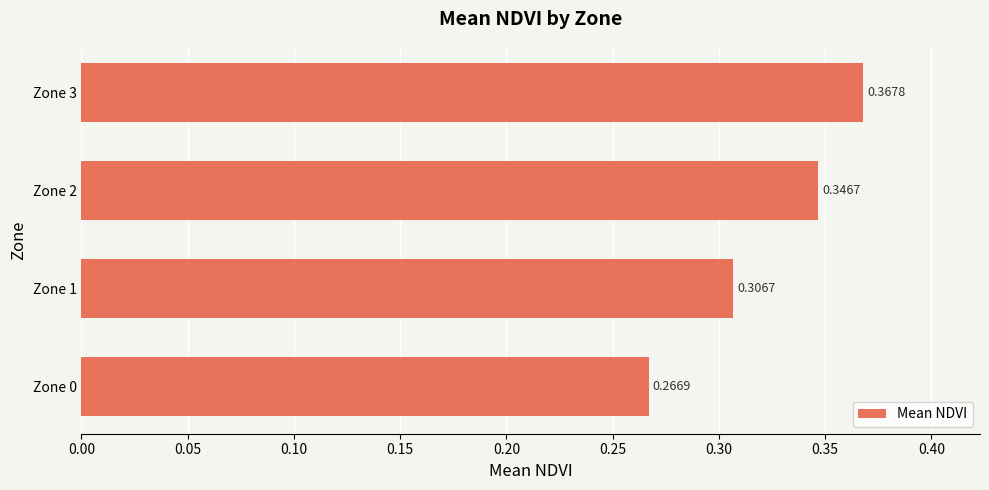

What is the difference between the maximum and minimum values?

0.1